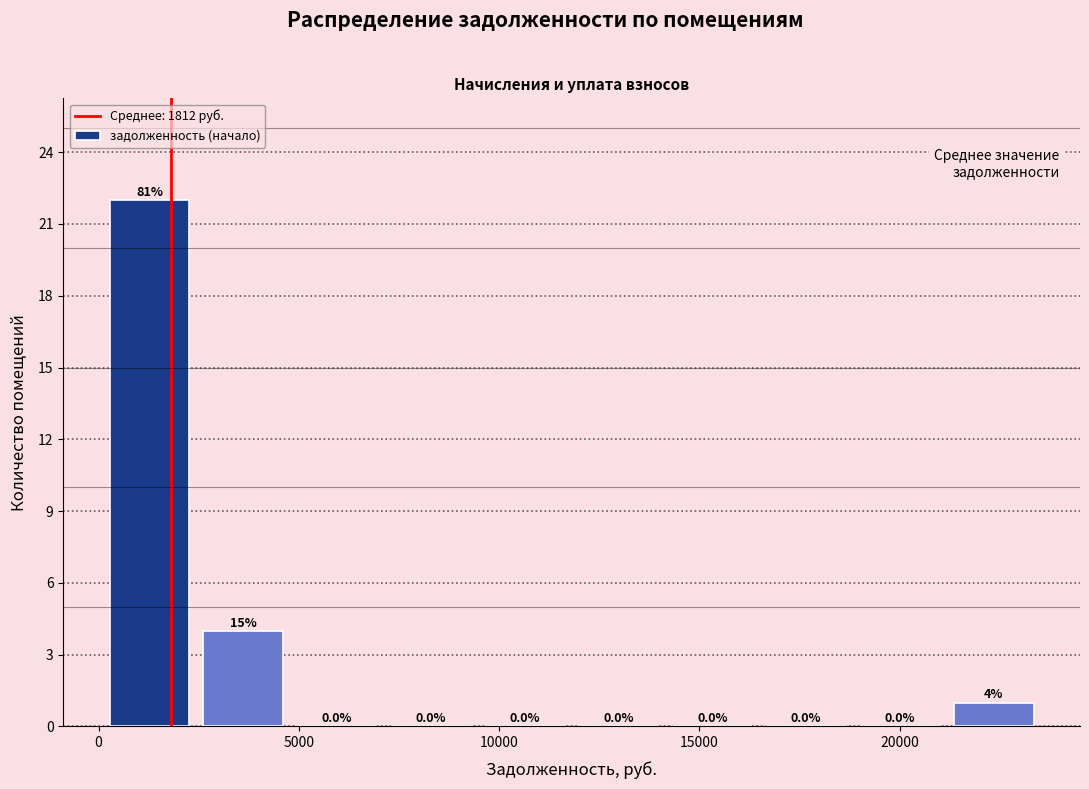

Which range on the x-axis has the tallest bar?

0 to 2500